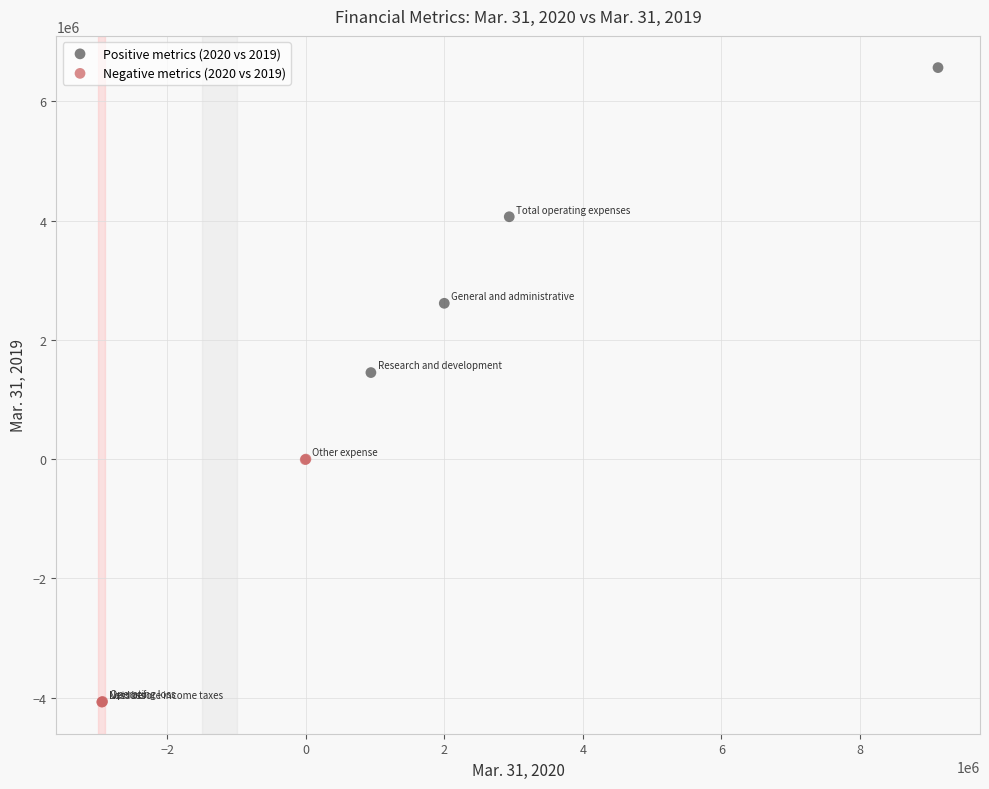

Which series has the largest Y range (max minus min)?

Positive metrics (2020 vs 2019)